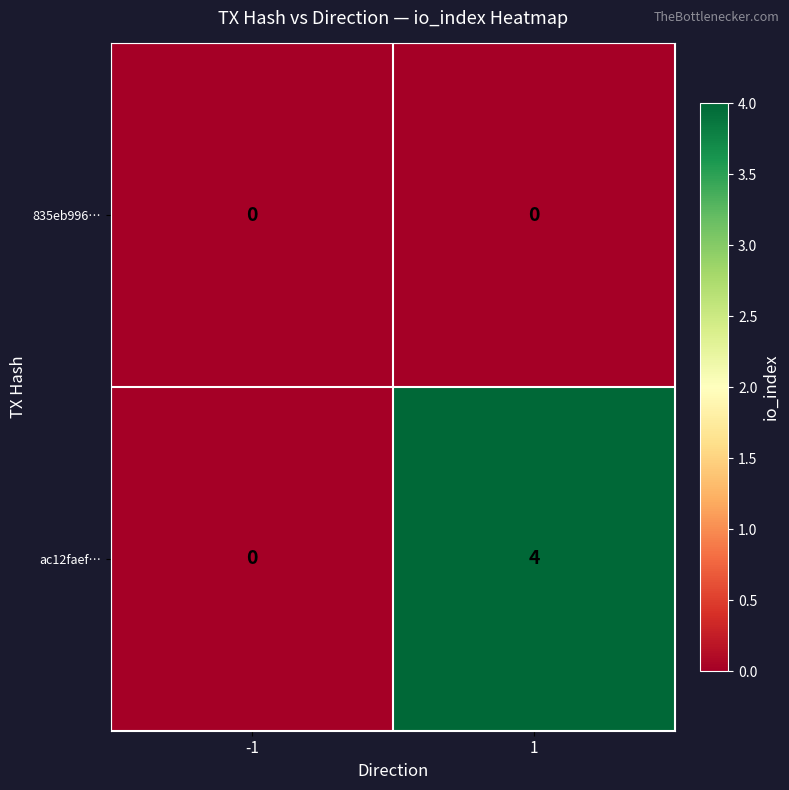

What is the spread (max minus min) of values at 1?

4